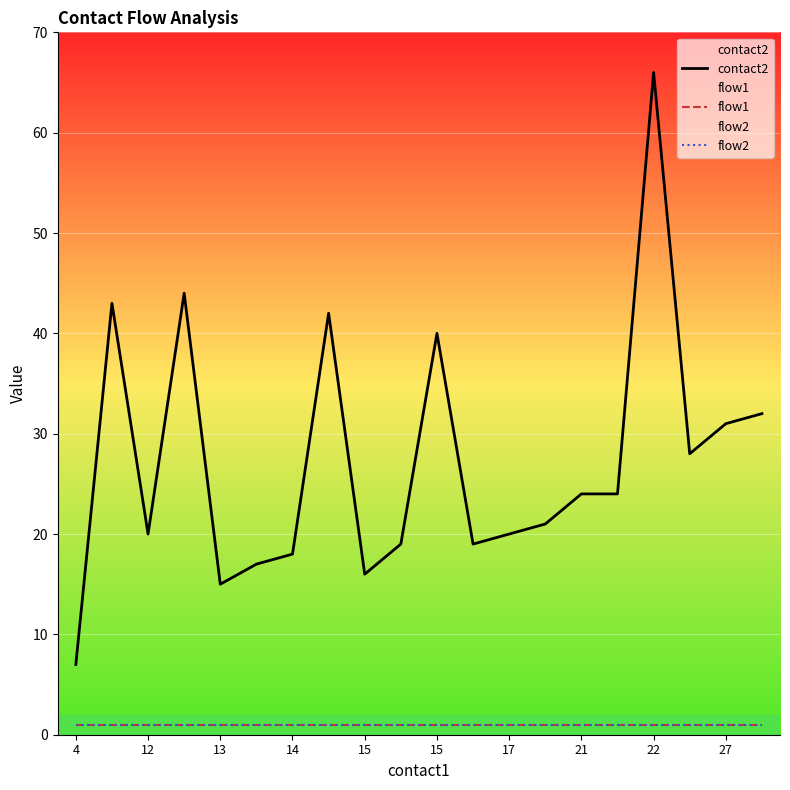

Does the chart display data point markers on the line(s)?

No